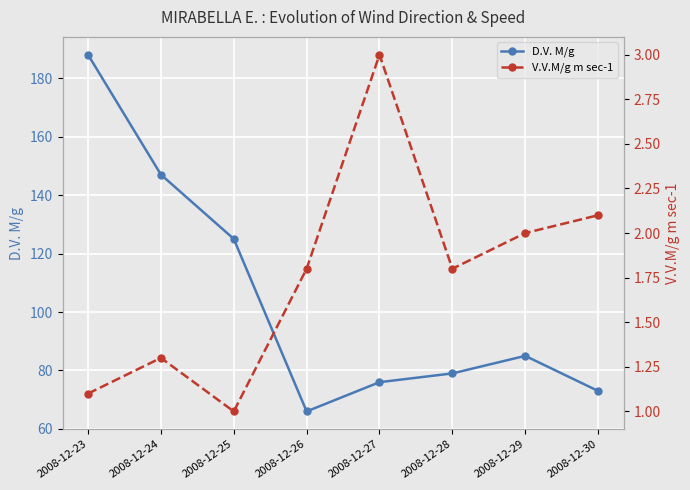

At 2008-12-29, list the series in order from smallest to largest.

V.V.M/g m sec-1, D.V. M/g